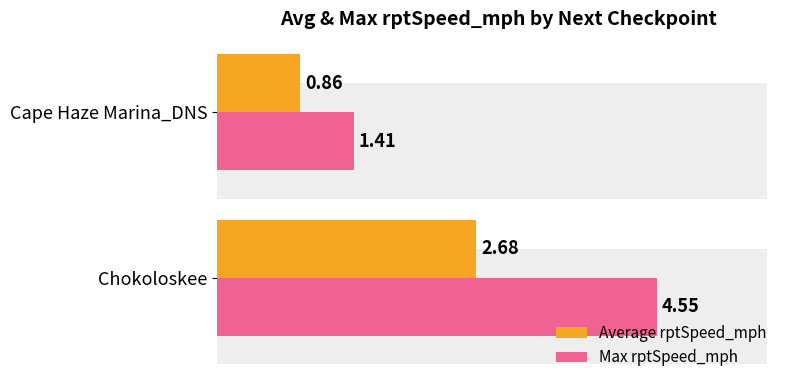

What is the total value across all series at Cape Haze Marina_DNS?

2.3